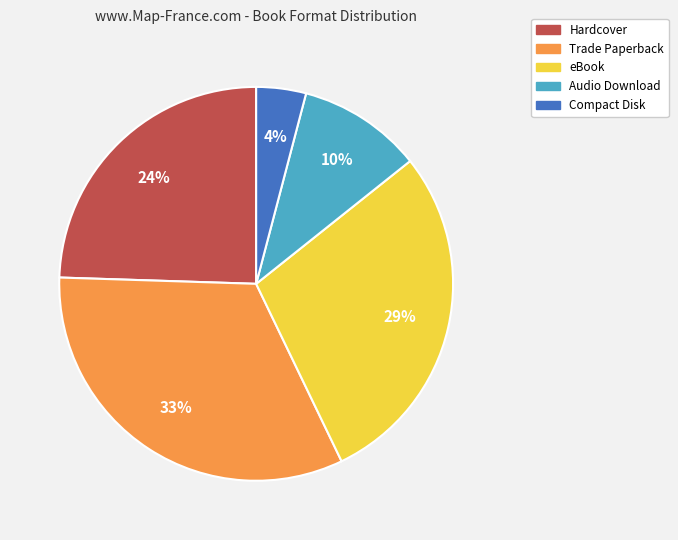

What is the largest slice in the pie chart?

Trade Paperback